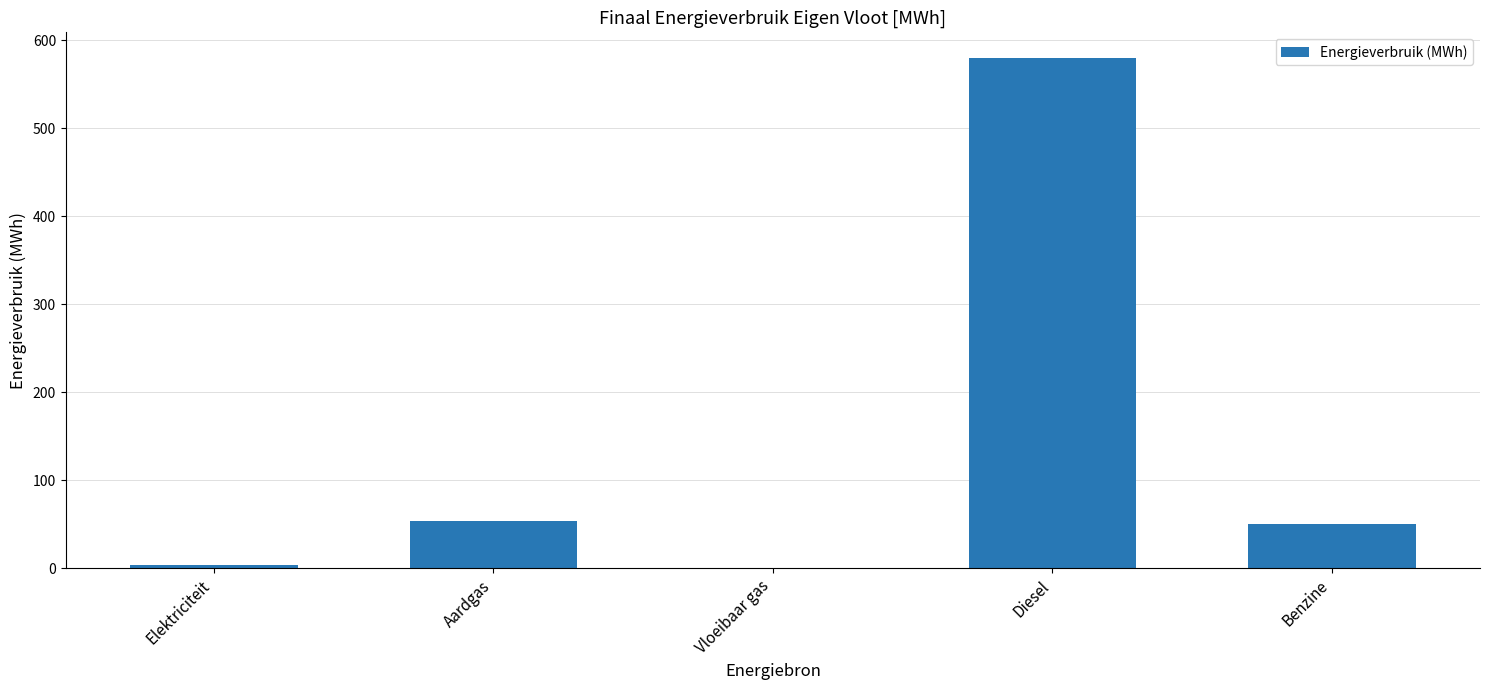

What is the sum of all values?

687.9